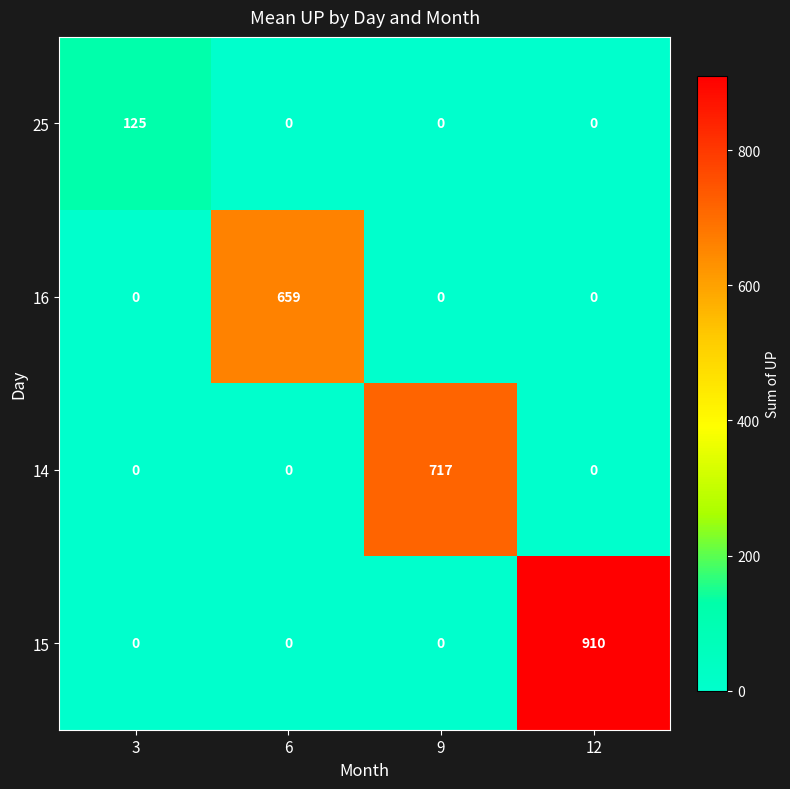

What is the difference between the maximum and minimum values in the 16 series?

659